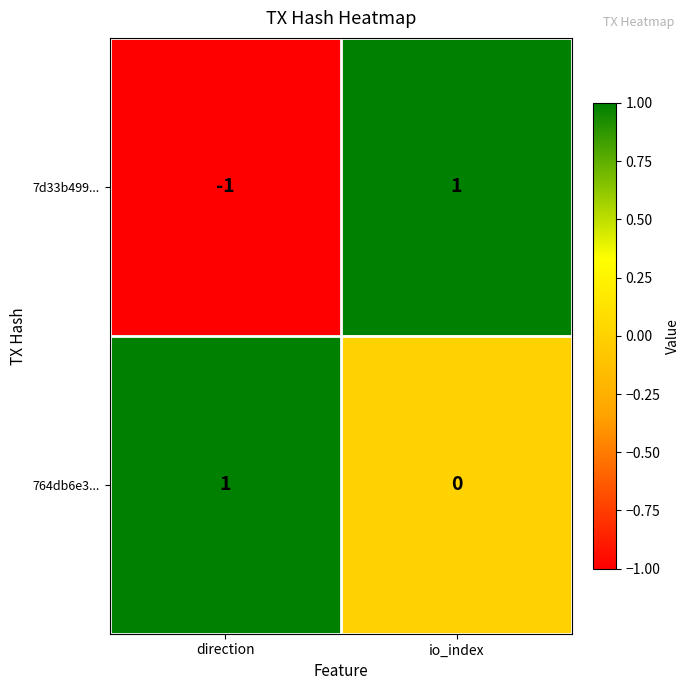

At how many categories does at least one series exceed 0?

2